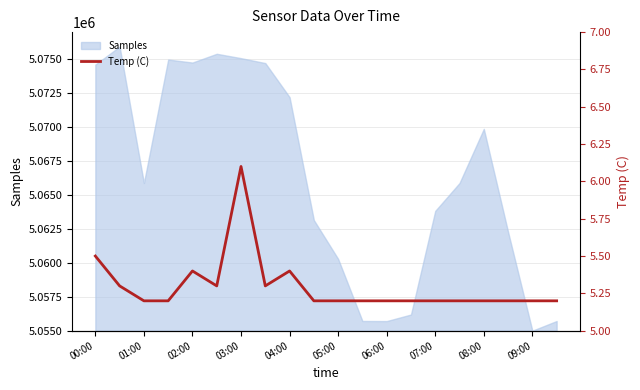

Is it true that the value at 15 is 2.9?

False